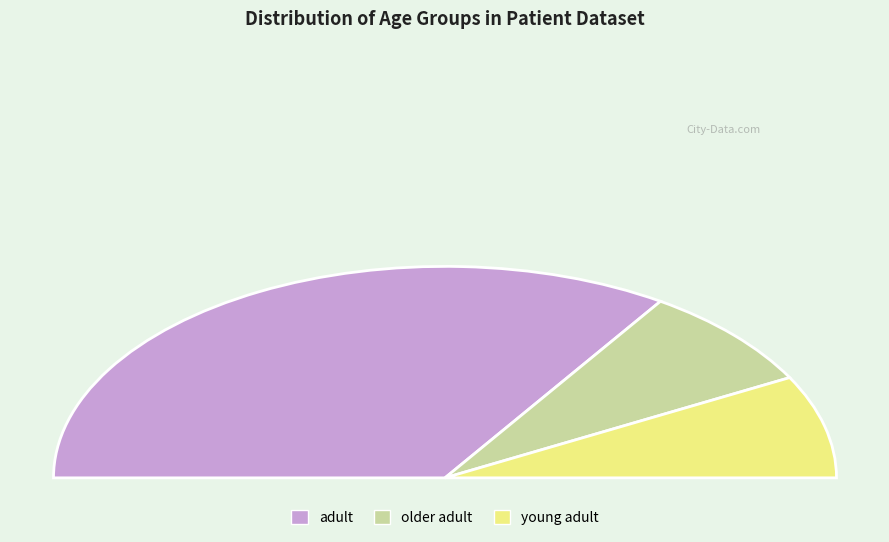

What is the smallest slice in the pie chart?

older adult